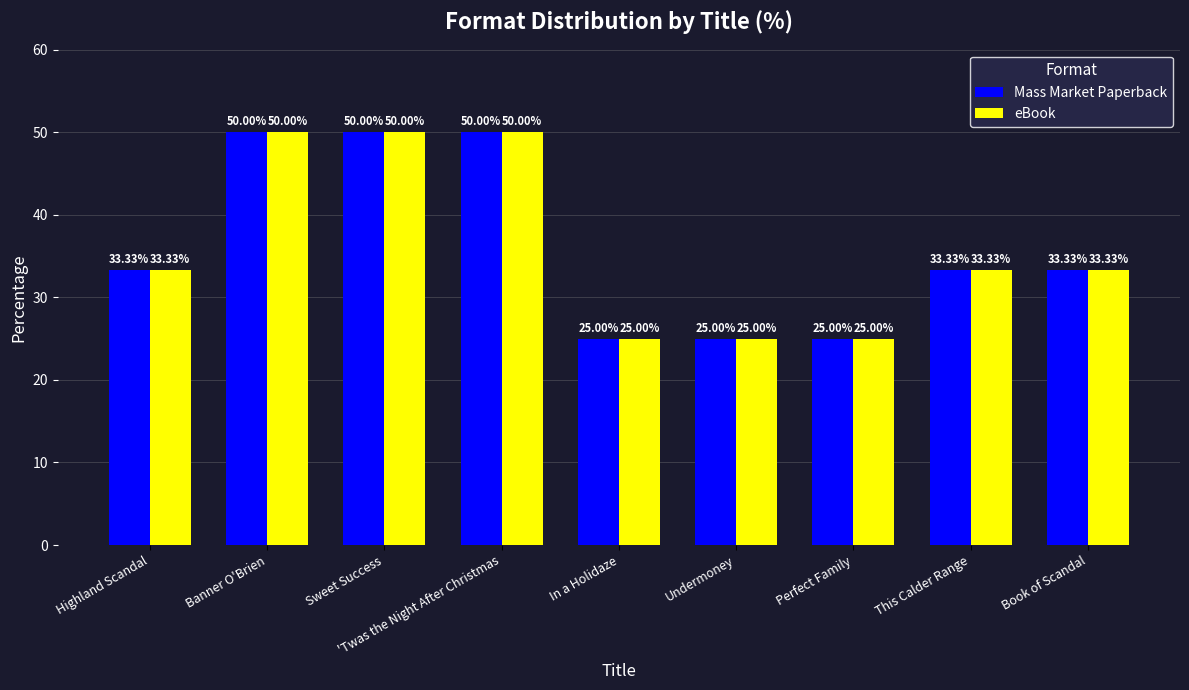

What is the label of the 7th bar from the left?

Perfect Family